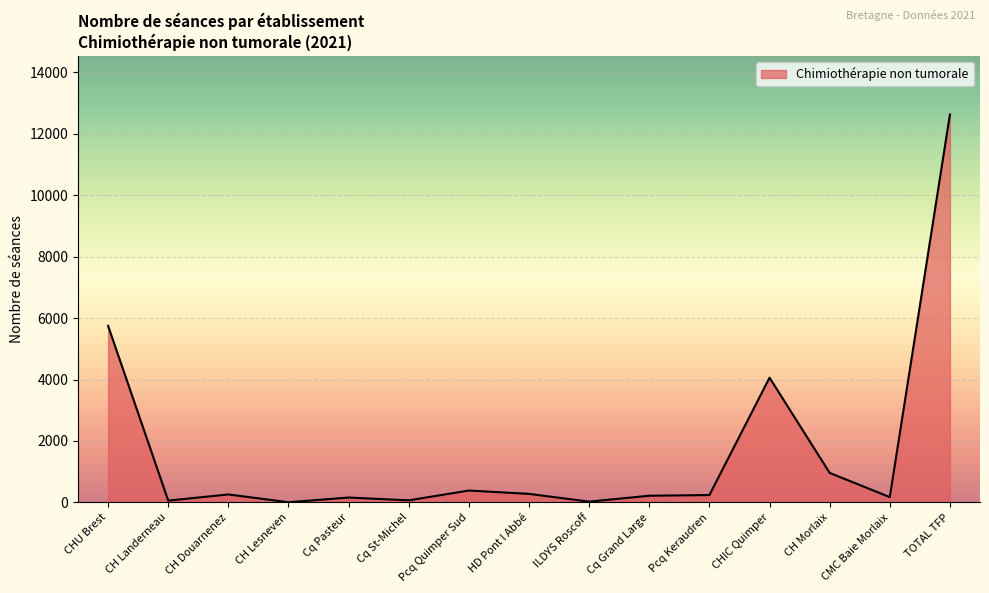

What is the difference between the maximum and minimum values?

12629